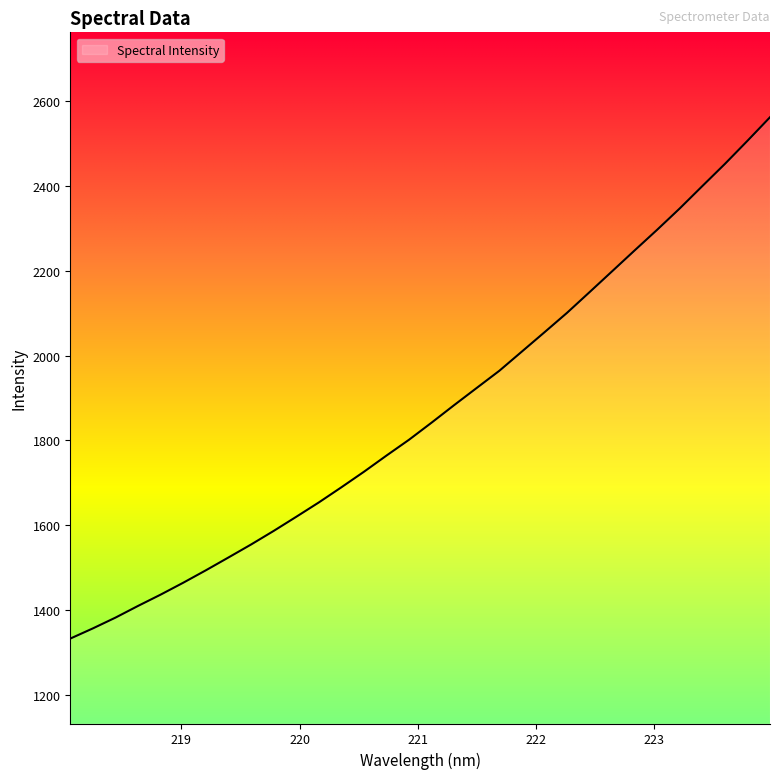

What is the maximum value shown in the chart?

2561.4